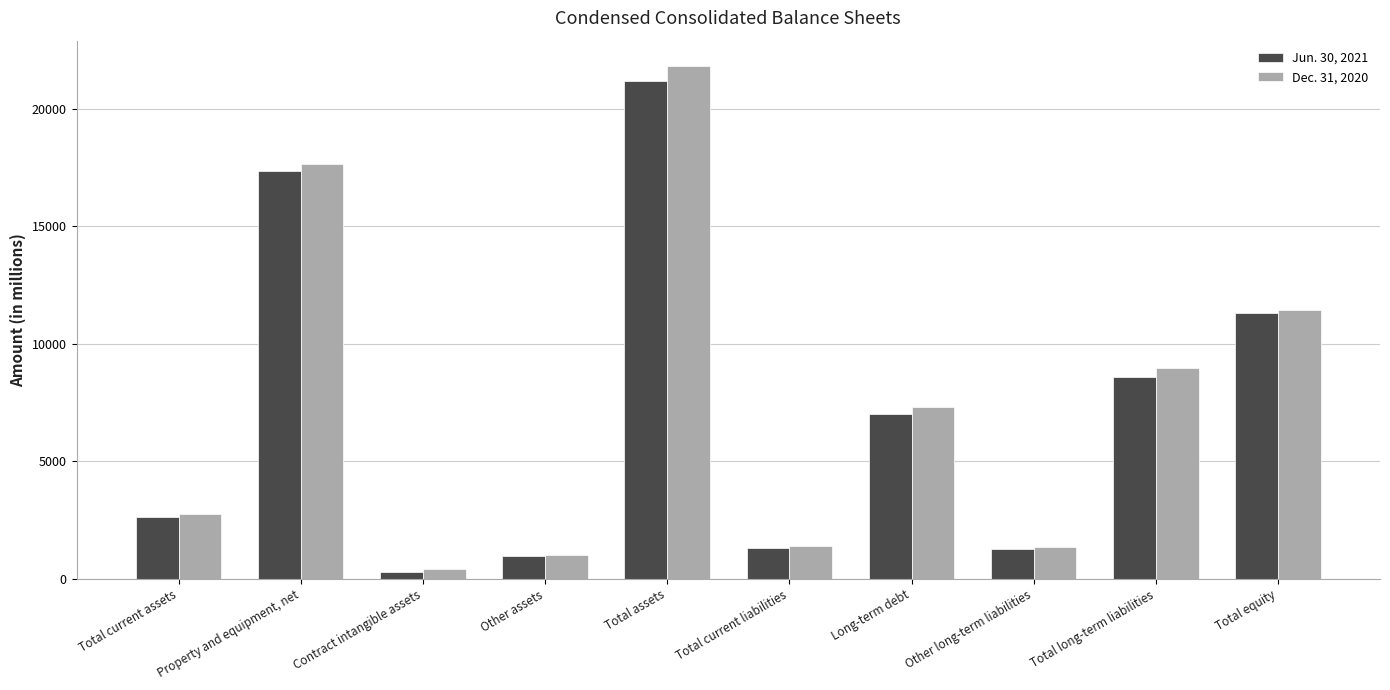

Which series has the largest range (max minus min)?

Dec. 31, 2020